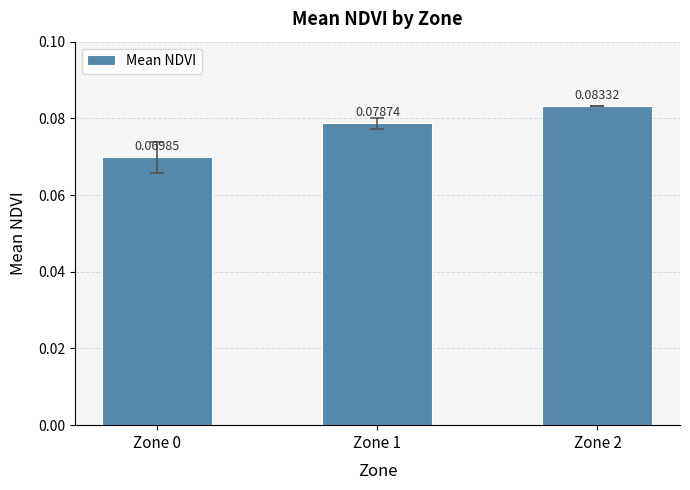

Between Zone 1 and Zone 0, which is larger?

Zone 1